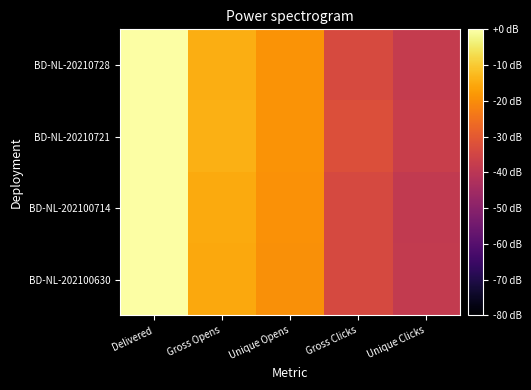

Reading left to right, what are all the values shown in this chart?

BD-NL-202100630: Delivered=0.0	Gross Opens=-15.4	Unique Opens=-19.6	Gross Clicks=-34.0	Unique Clicks=-38.4
BD-NL-202100714: Delivered=-0.0	Gross Opens=-15.2	Unique Opens=-19.2	Gross Clicks=-34.0	Unique Clicks=-38.7
BD-NL-20210721: Delivered=-0.0	Gross Opens=-14.2	Unique Opens=-18.9	Gross Clicks=-32.3	Unique Clicks=-37.0
BD-NL-20210728: Delivered=-0.0	Gross Opens=-14.5	Unique Opens=-19.0	Gross Clicks=-33.6	Unique Clicks=-38.0